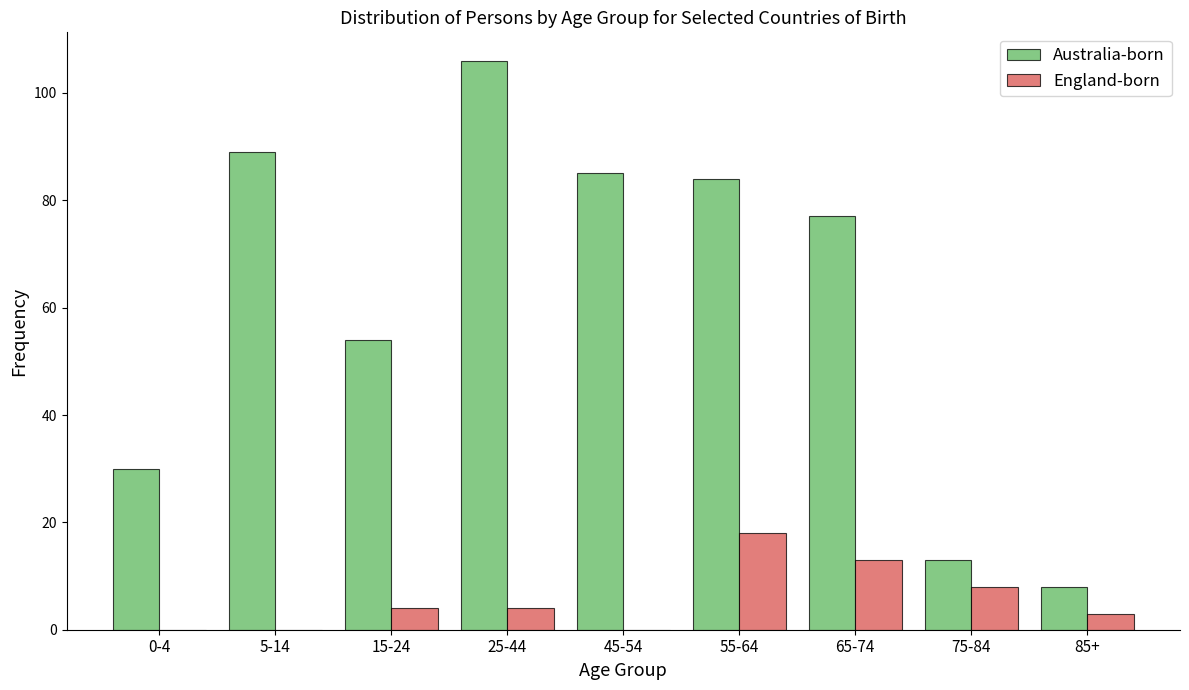

Reading right to left, transcribe all the data shown in this chart.

Australia-born: 85+=8	75-84=13	65-74=77	55-64=84	45-54=85	25-44=106	15-24=54	5-14=89	0-4=30
England-born: 85+=3	75-84=8	65-74=13	55-64=18	45-54=0	25-44=4	15-24=4	5-14=0	0-4=0